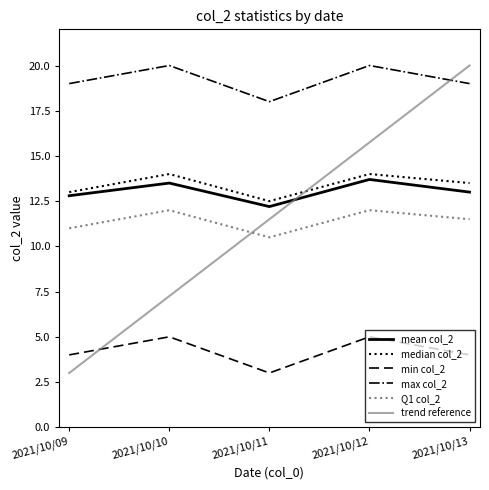

What is the sum of all max col_2 values?

96.0